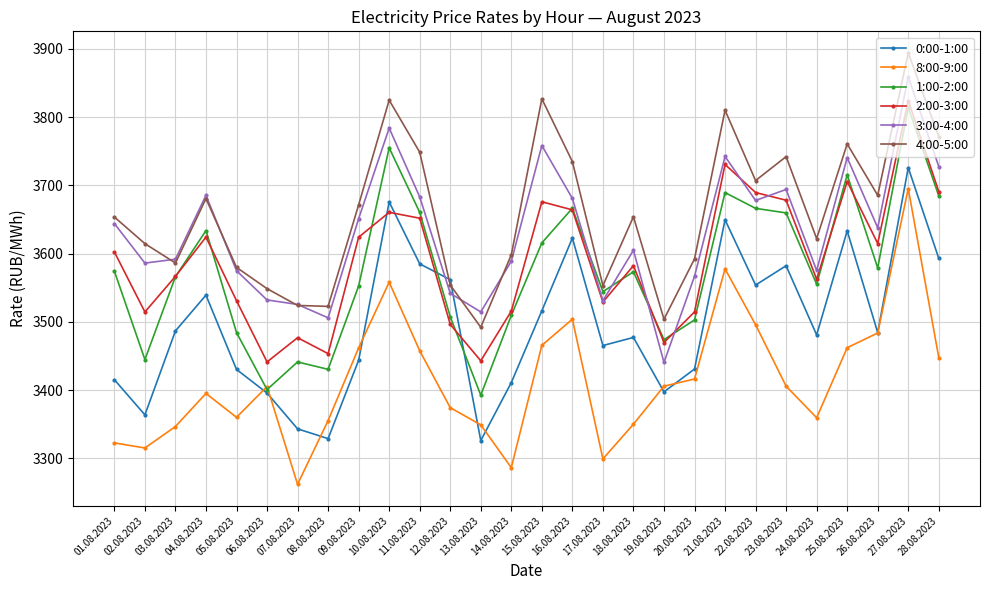

Which category has the lowest value across all series?

07.08.2023